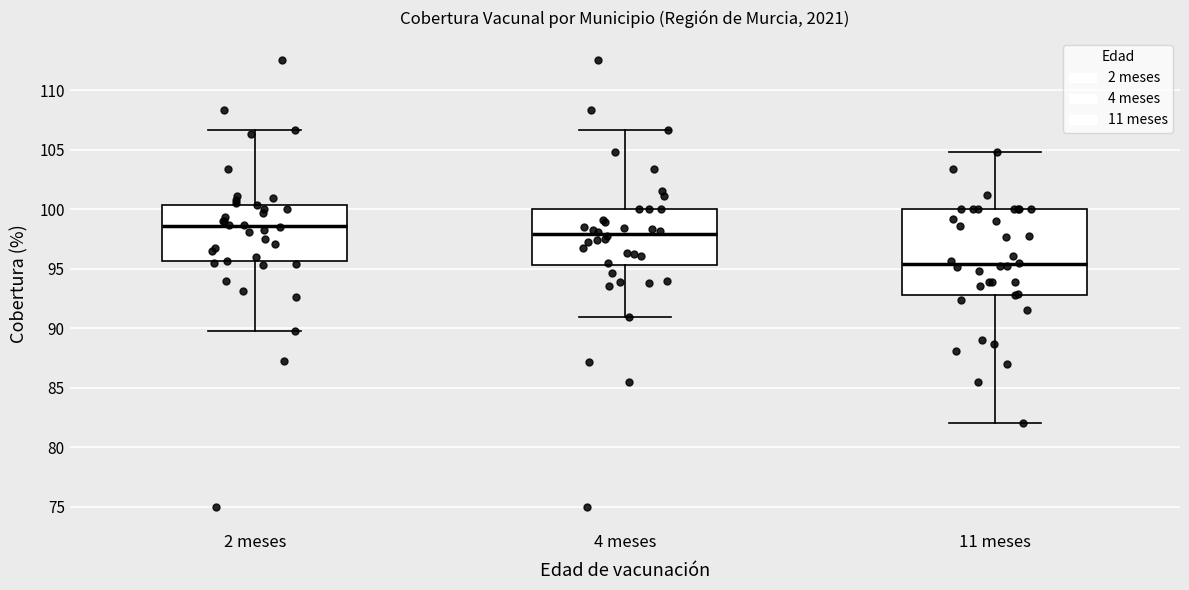

Where is the lower edge of the box for 11 meses on the y-axis? The values are not printed on the chart, so give them approximately, as read against the axis.

93.0